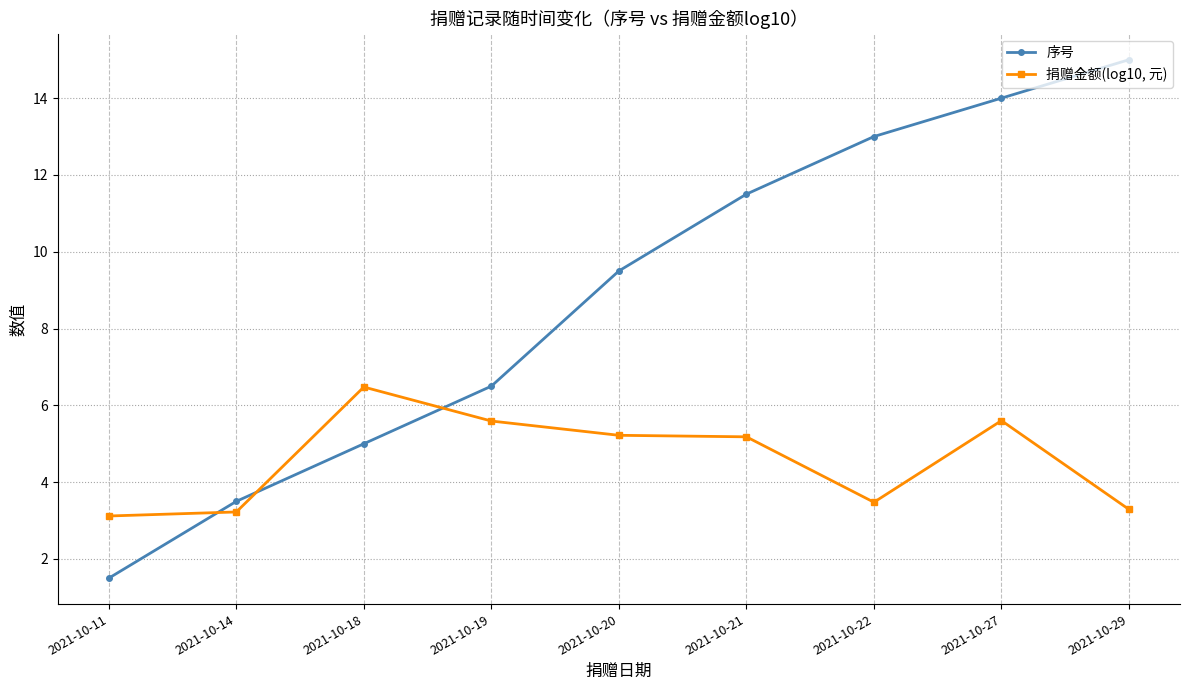

Which category has the highest value across all series?

2021-10-29